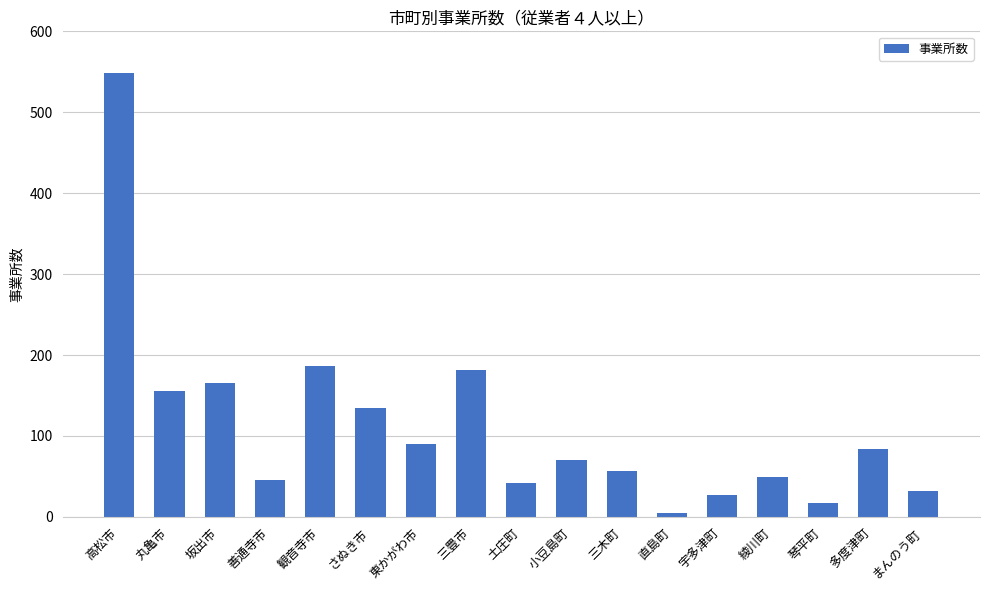

Which has a higher value, 琴平町 or 綾川町?

綾川町